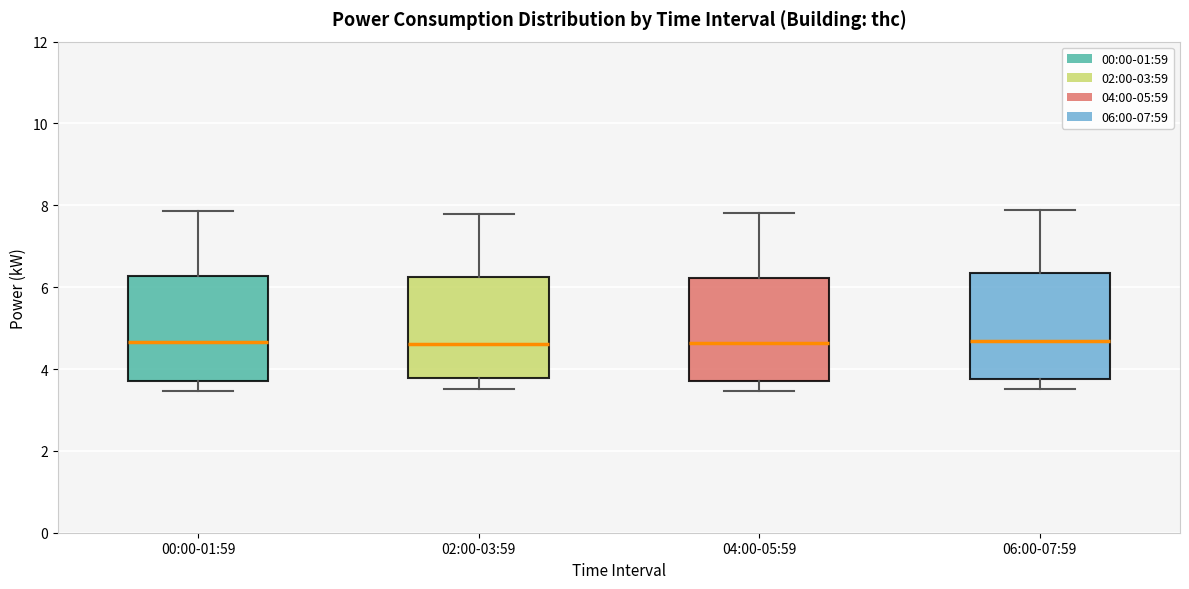

Reading left to right, read every box against the y-axis: the position of its median line, the range the box covers, and the ends of its whiskers. The values are not printed on the chart, so give them approximately, as read against the axis.

00:00-01:59: median 4.6, box 3.8 to 6.2, whiskers 3.4 to 7.8
02:00-03:59: median 4.6, box 3.8 to 6.2, whiskers 3.6 to 7.8
04:00-05:59: median 4.6, box 3.8 to 6.2, whiskers 3.4 to 7.8
06:00-07:59: median 4.6, box 3.8 to 6.4, whiskers 3.6 to 7.8